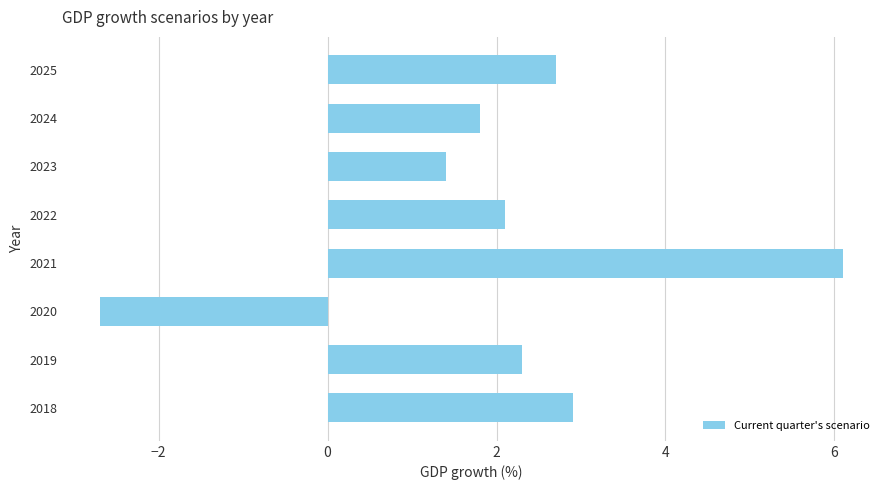

What is the approximate value at 2025?

2.7